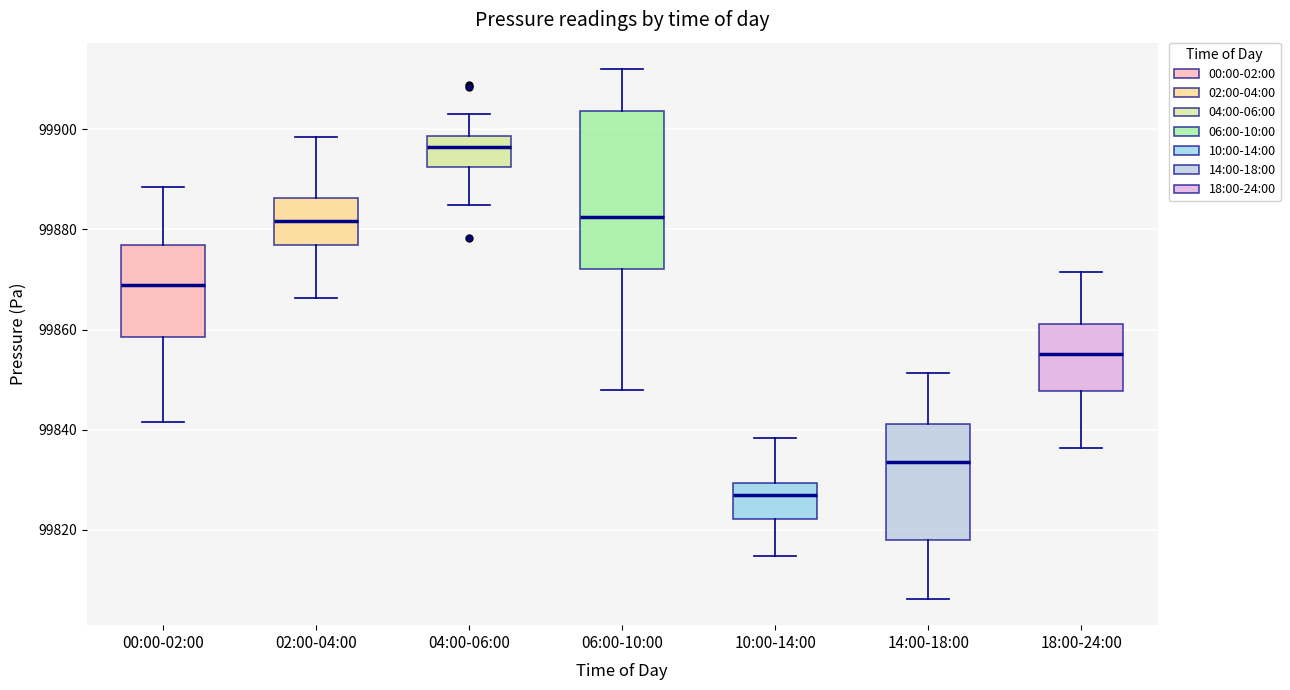

Which box is the tallest, from its lower edge to its upper edge?

06:00-10:00